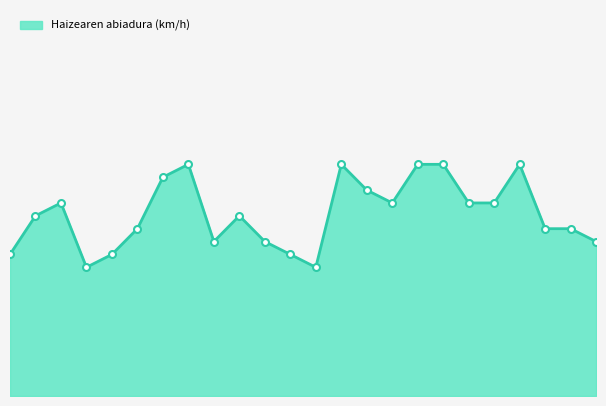

How many points are higher than both their immediate neighbors (excluding endpoints)?

5